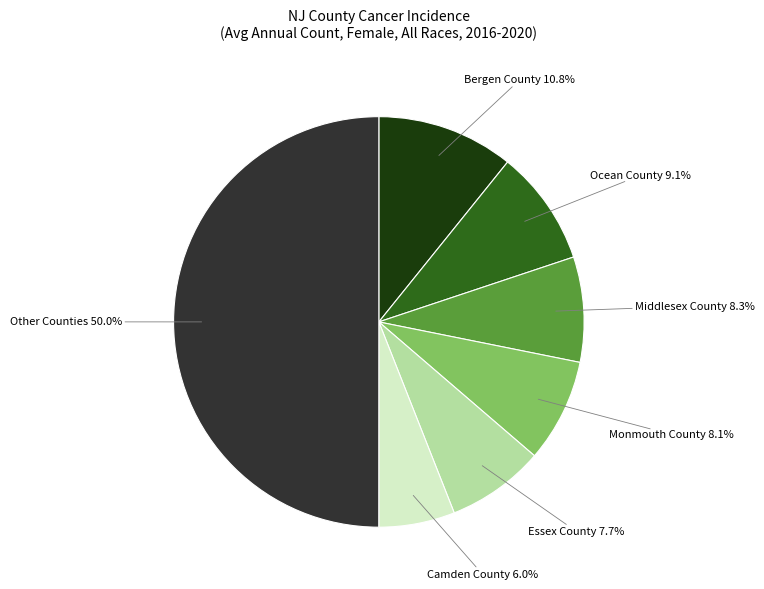

What percentage is NOT represented by Other Counties?

50.0%